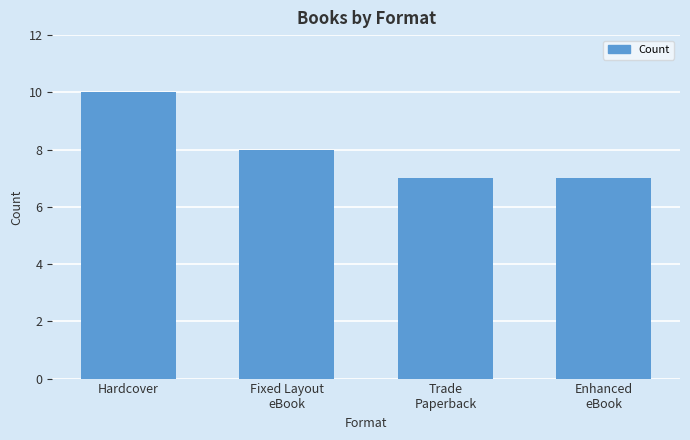

How many bars are there in total?

4